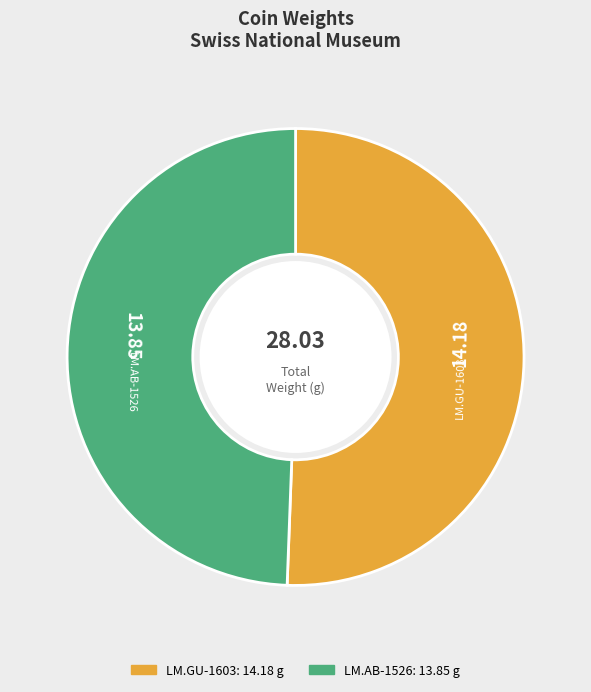

What is the ratio of the value at LM.AB-1526 to the value at LM.GU-1603?

1.0